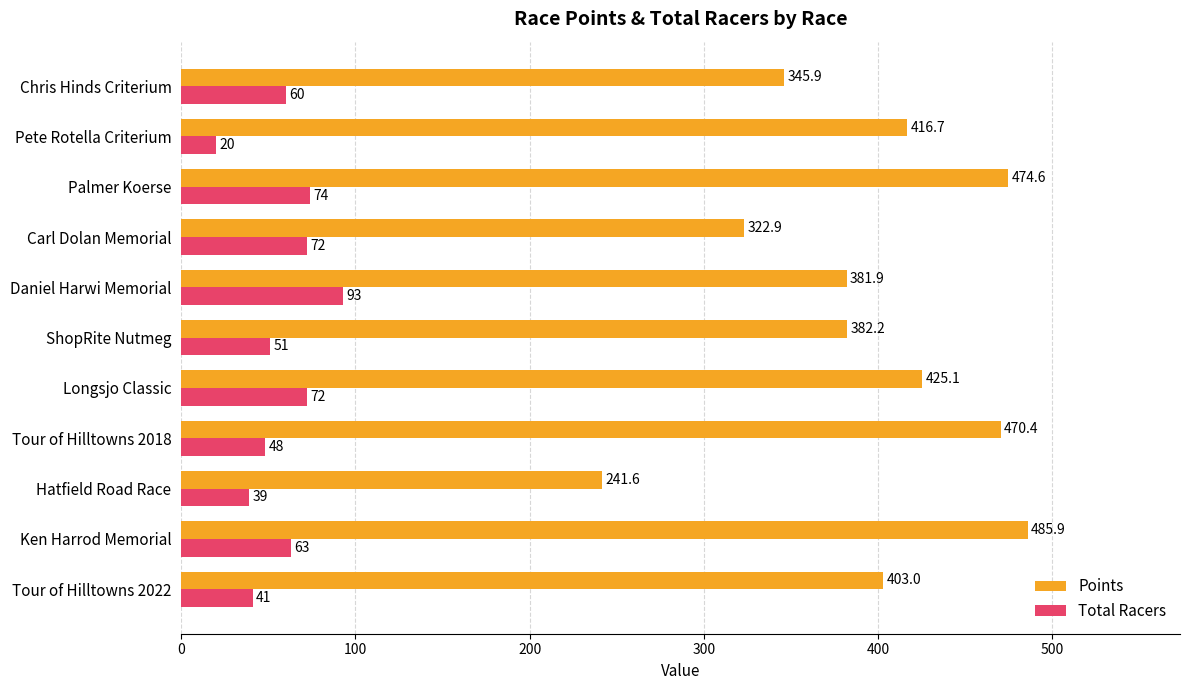

The value of Points at Ken Harrod Memorial is 485.9. True or false?

True